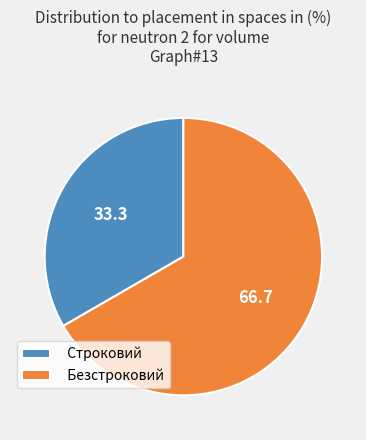

Is the sum of Безстроковий and Строковий greater than half?

Yes